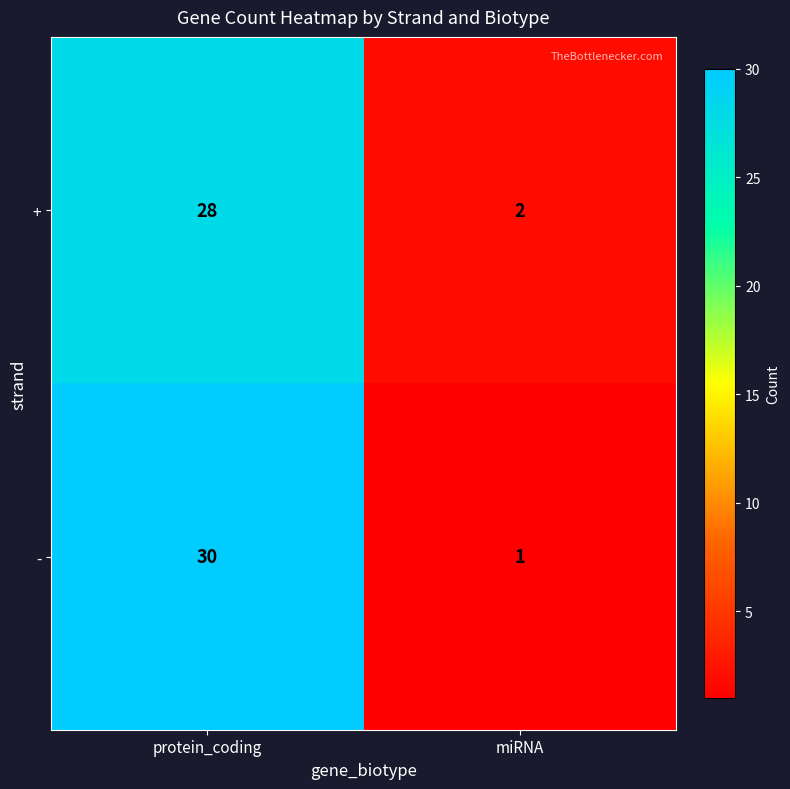

Rank the categories by - value from lowest to highest.

miRNA, protein_coding